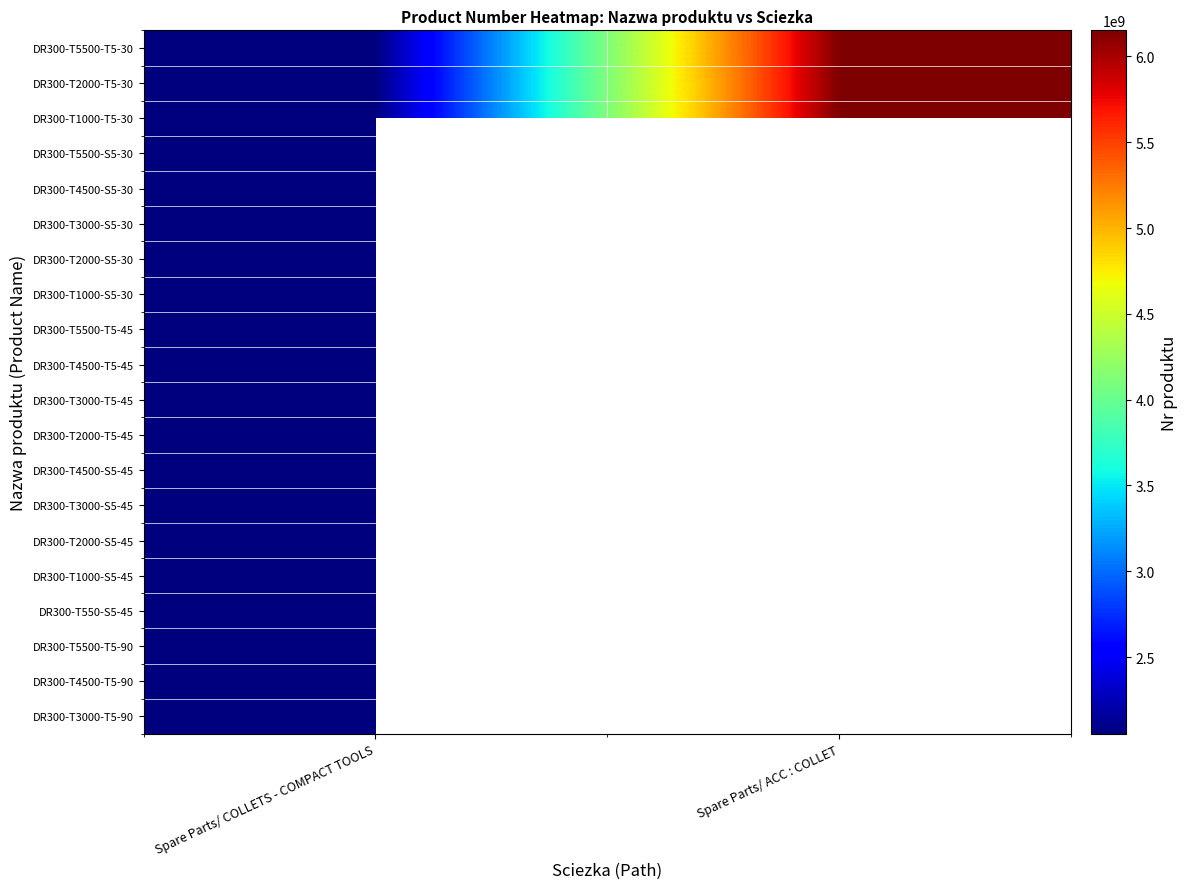

Which series has the largest total across all categories?

DR300-T5500-T5-30